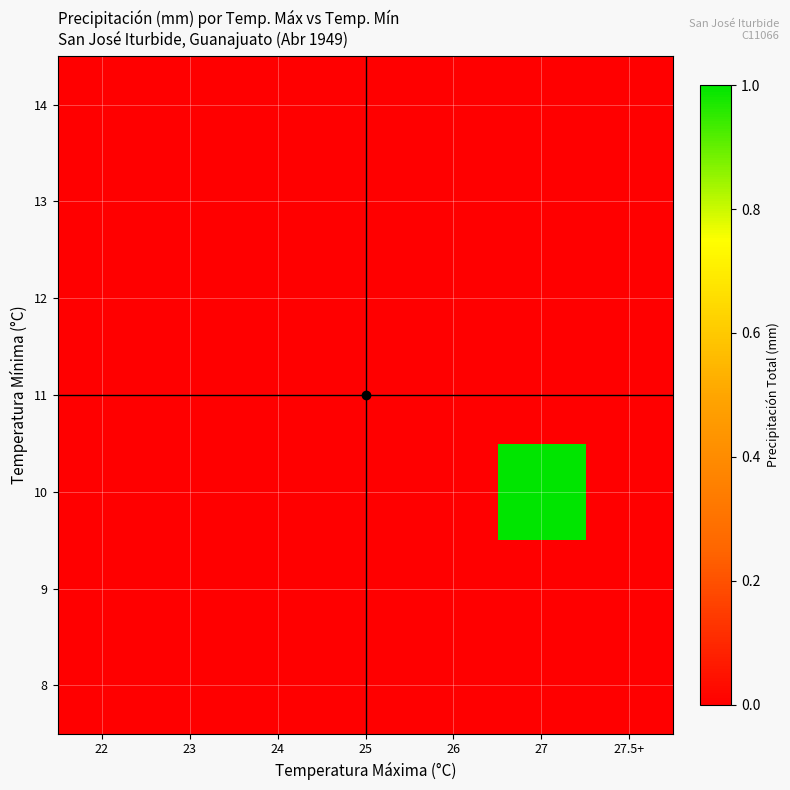

At which category is the sum across all series the highest?

27